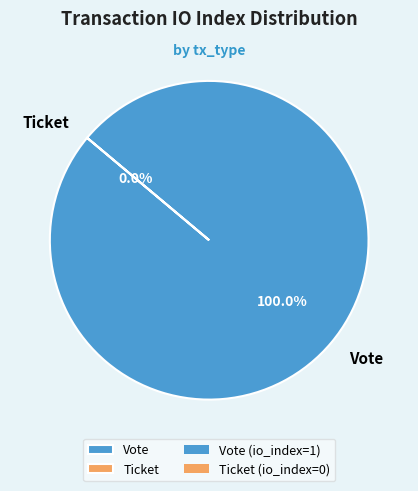

To the nearest percent, what is the difference between the largest and smallest slice percentages?

100%